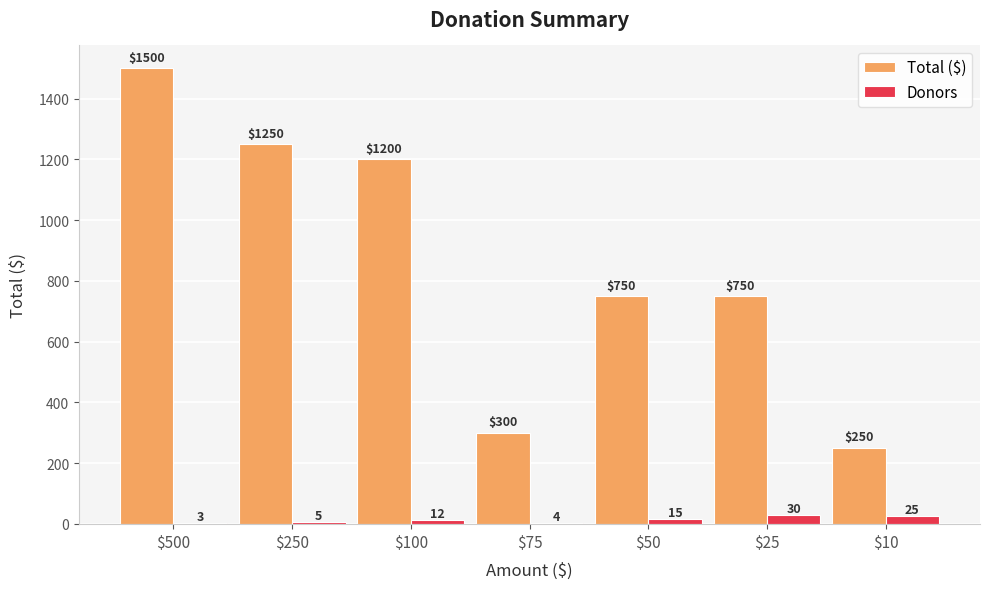

The value of Total ($) at $25 is 507. True or false?

False